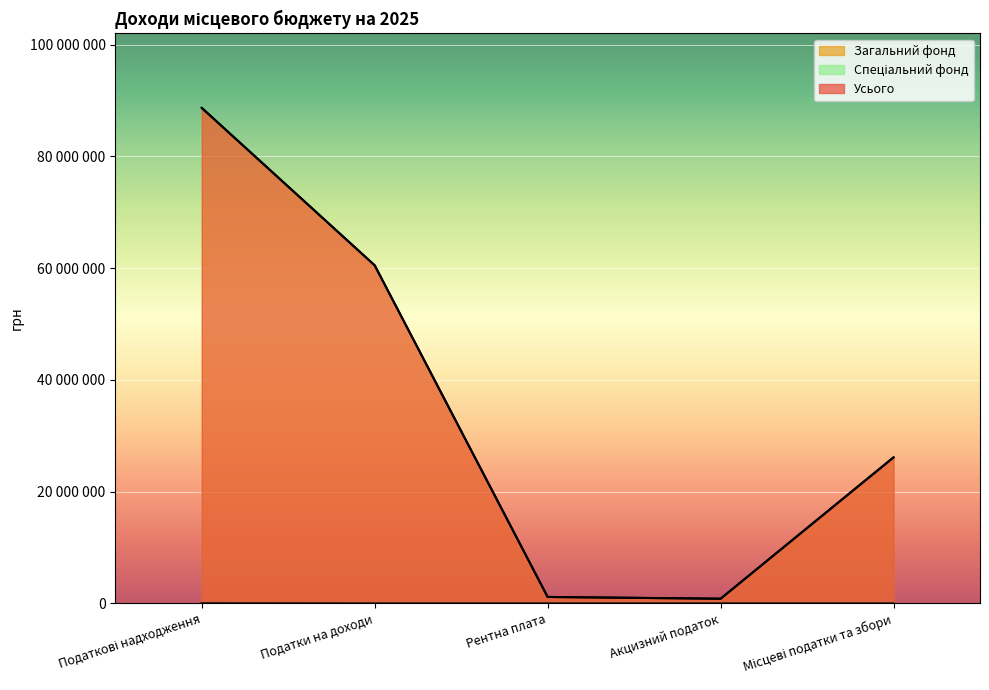

Where does the Усього series first go above 26150000?

Податкові надходження